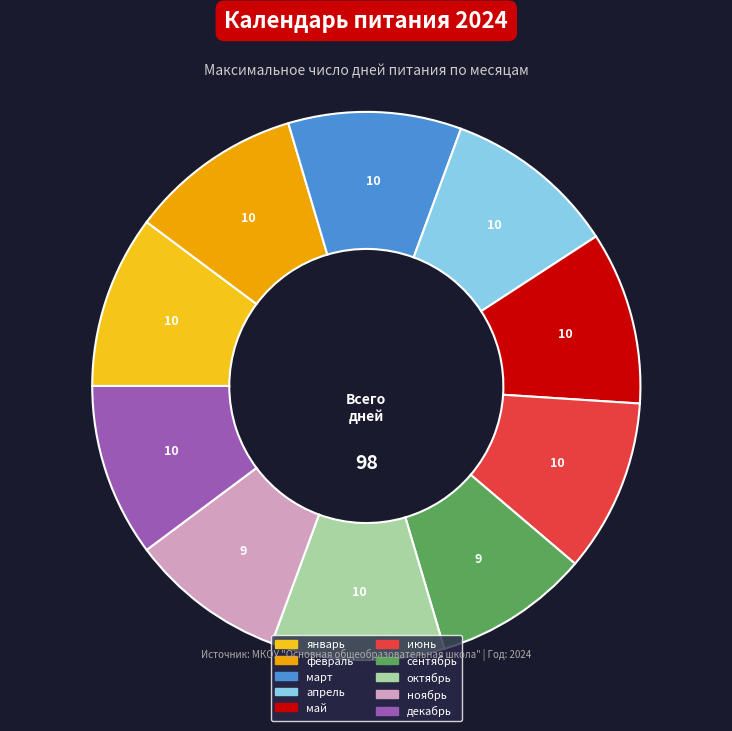

The декабрь slice represents 10% of the pie. True or false?

True